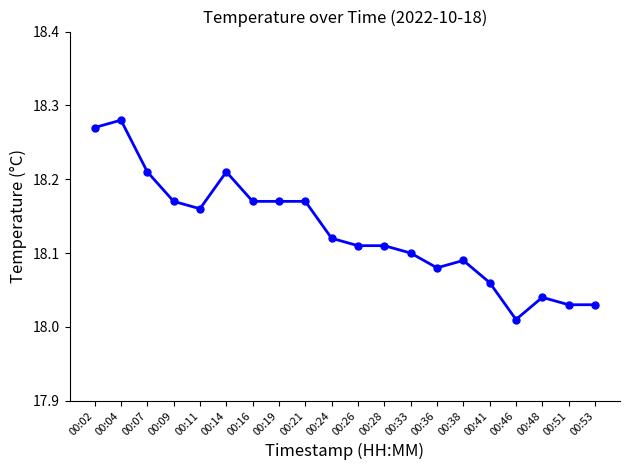

Which has a higher value, 00:38 or 00:14?

00:14